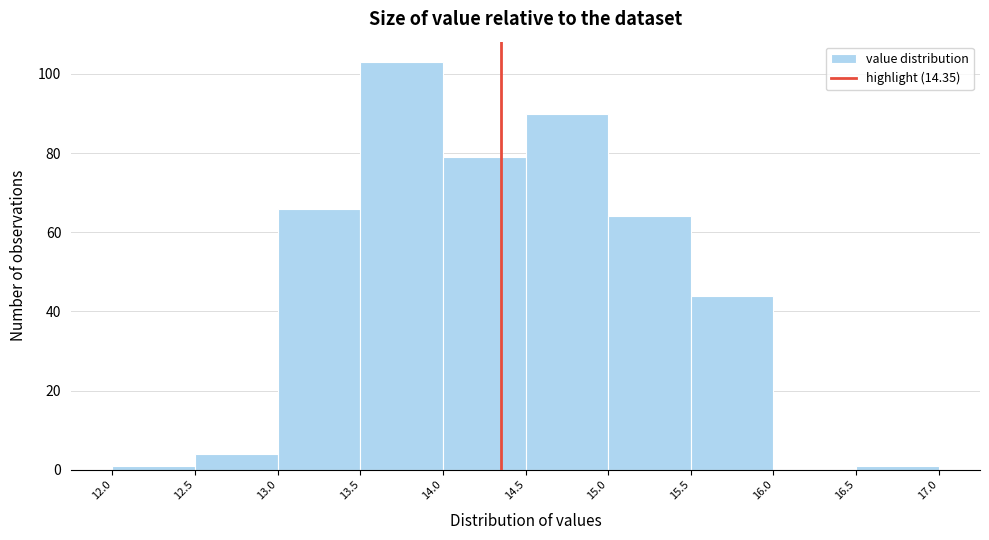

Reading left to right, list every bar in this chart as the range it spans on the x-axis followed by its height. The values are not printed on the chart, so give them approximately, as read against the axis.

12.0 to 12.5: under 2
12.5 to 13.0: 4
13.0 to 13.5: 66
13.5 to 14.0: 104
14.0 to 14.5: 80
14.5 to 15.0: 90
15.0 to 15.5: 64
15.5 to 16.0: 44
16.0 to 16.5: 0
16.5 to 17.0: under 2